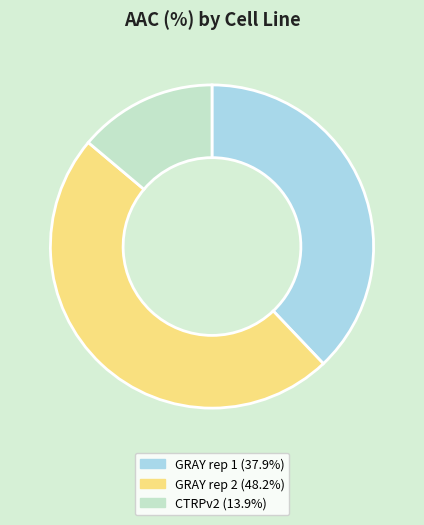

Approximately how many times larger is the value at GRAY rep 2 compared to GRAY rep 1?

1.3